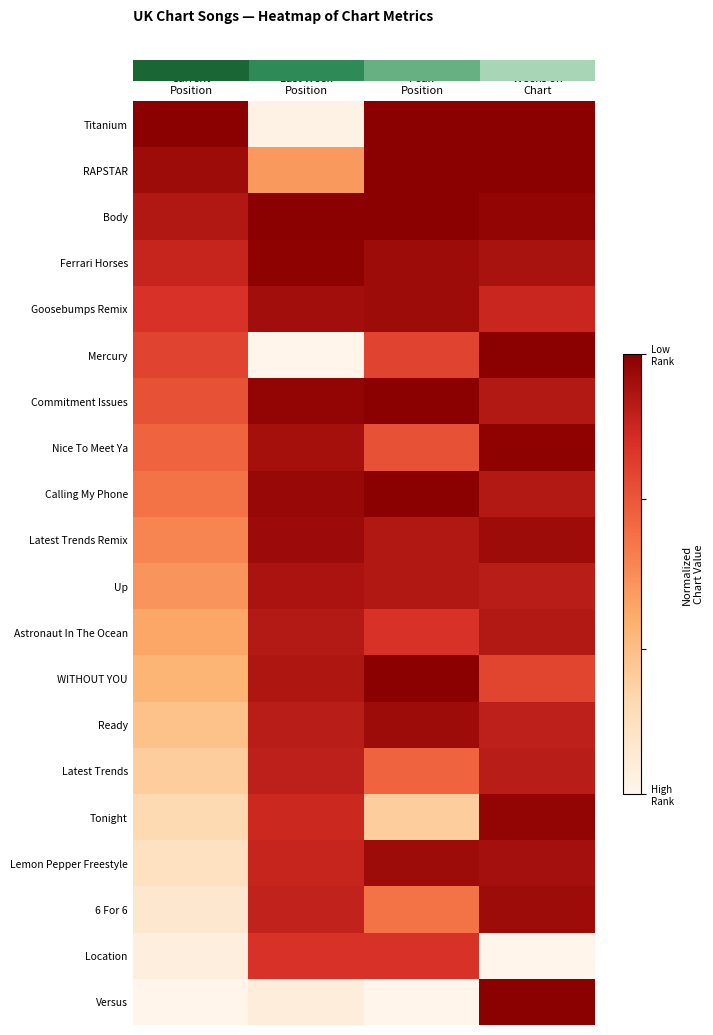

At which category is the sum across all series the highest?

Weeks on
Chart